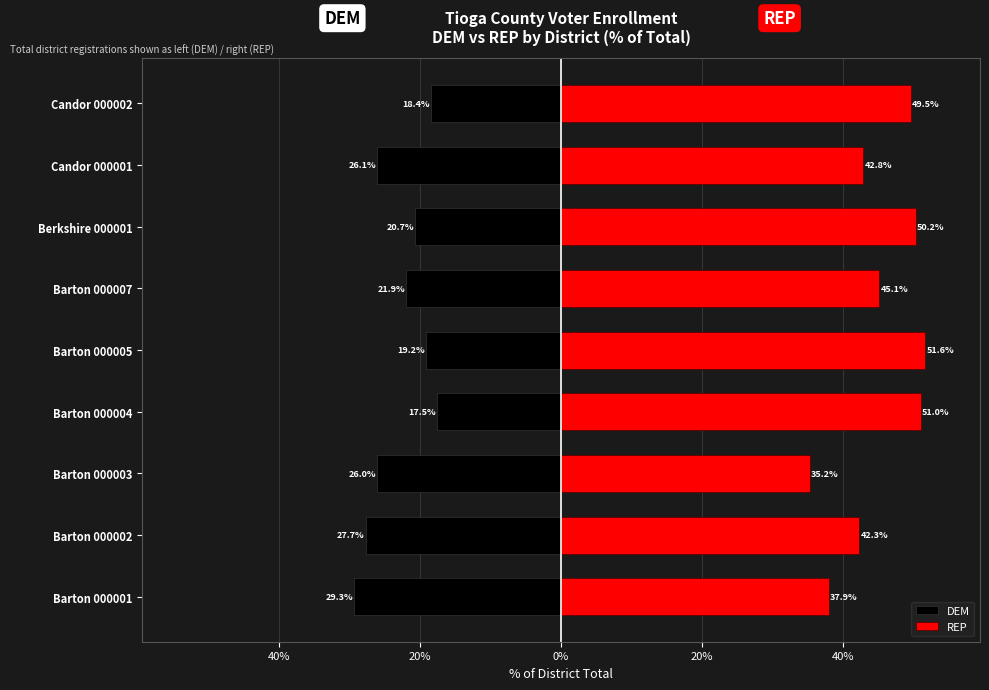

Rank the series at Candor 000002 from highest to lowest value.

REP, DEM